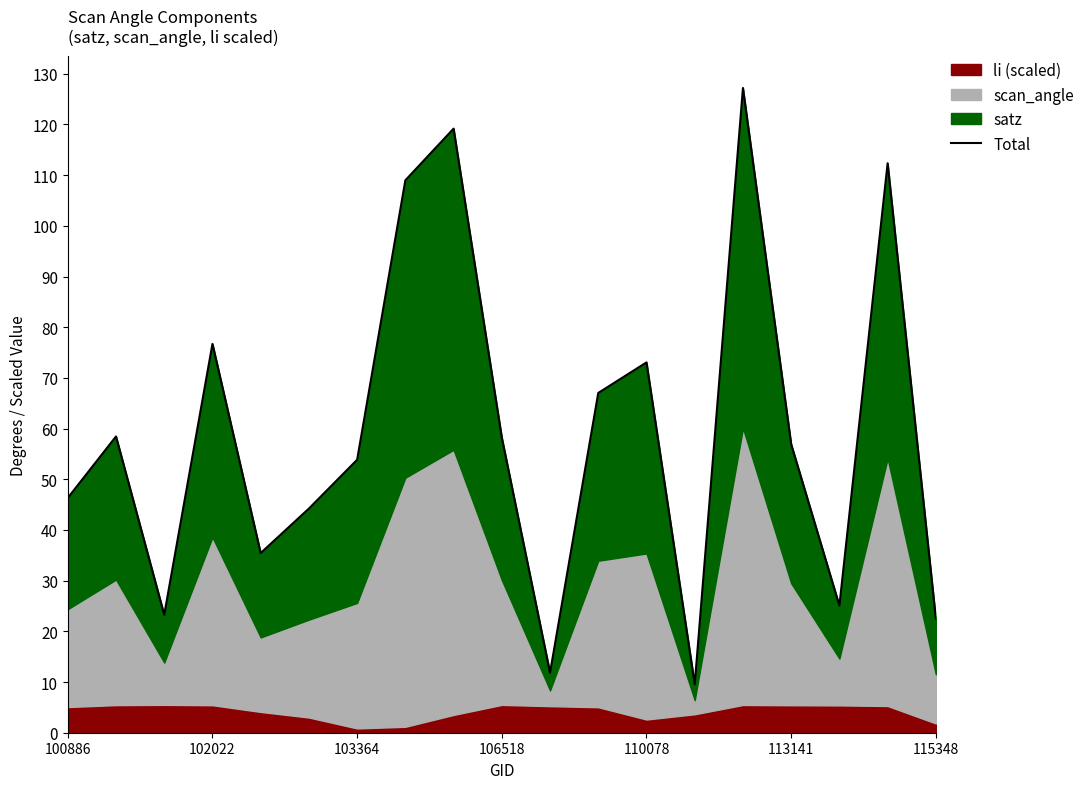

Approximately how many times larger is the value at 17 compared to 10?

9.5